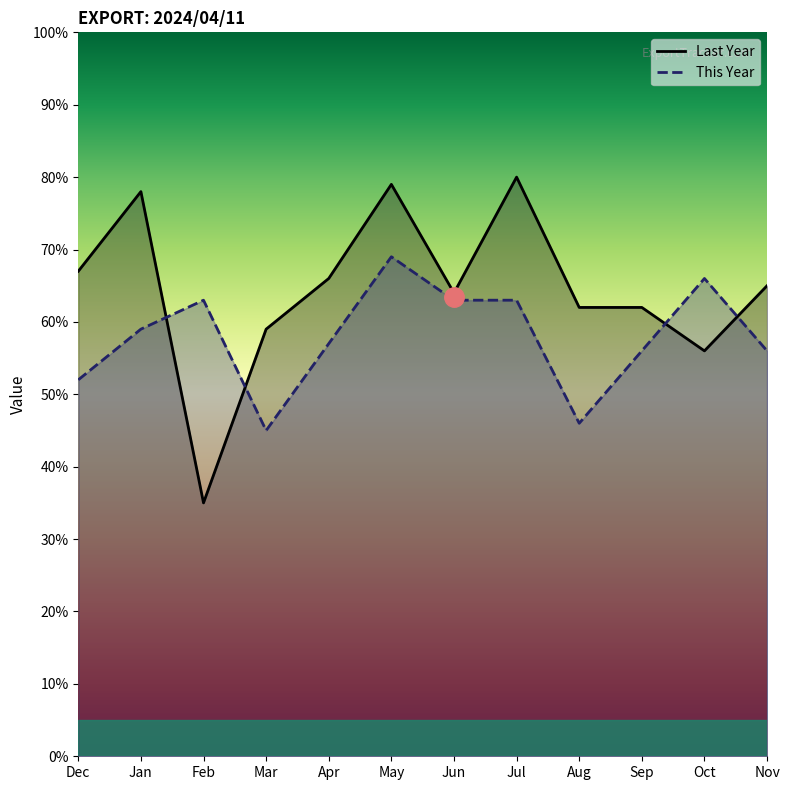

Reading left to right, list all the values displayed in this chart.

Last Year: 67	78	35	59	66	79	64	80	62	62	56	65
This Year: 52	59	63	45	57	69	63	63	46	56	66	56